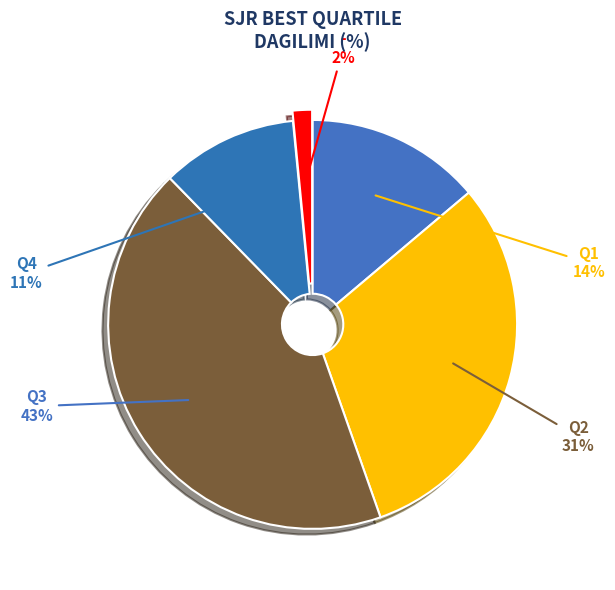

Between Q3 and Q2, which is larger?

Q3